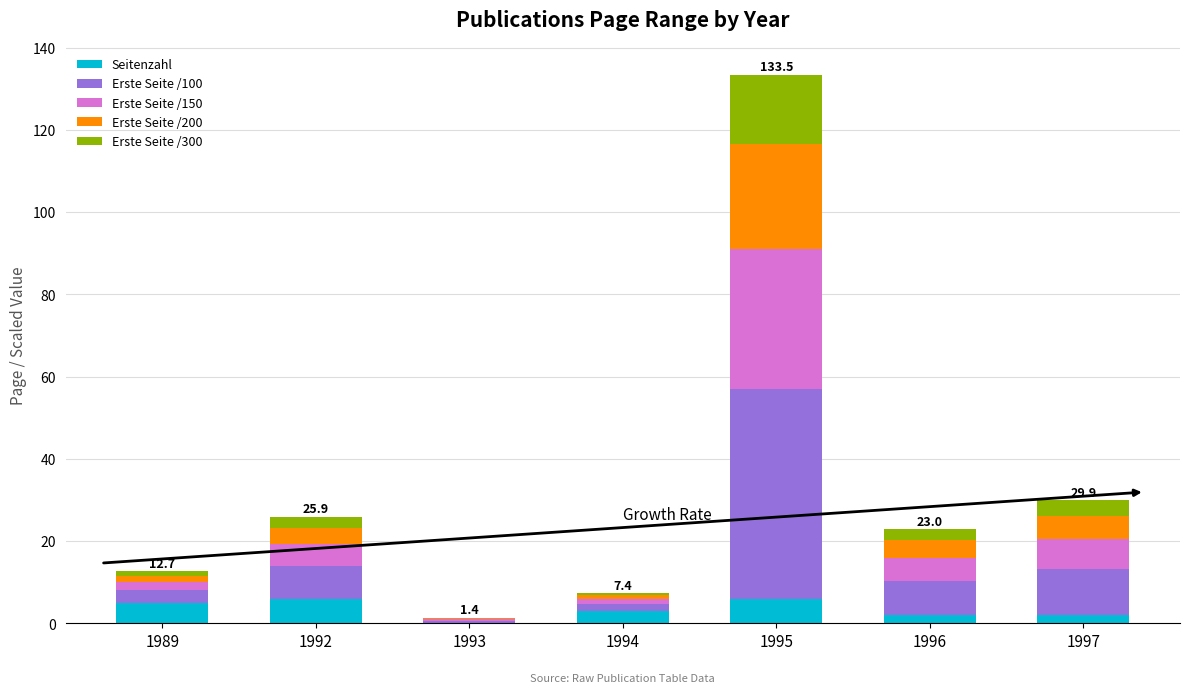

What is the highest value of the Seitenzahl series?

6.0